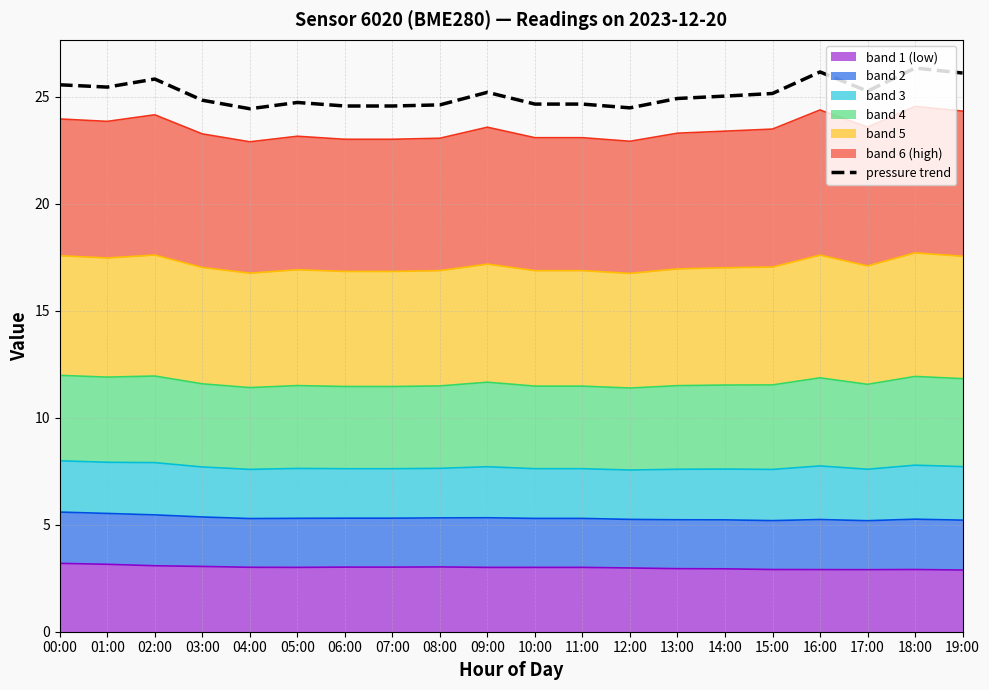

Reading left to right, what are all the values shown in this chart?

25.6	25.5	25.8	24.8	24.4	24.7	24.6	24.6	24.6	25.2	24.7	24.7	24.5	24.9	25.0	25.2	26.2	25.3	26.4	26.1